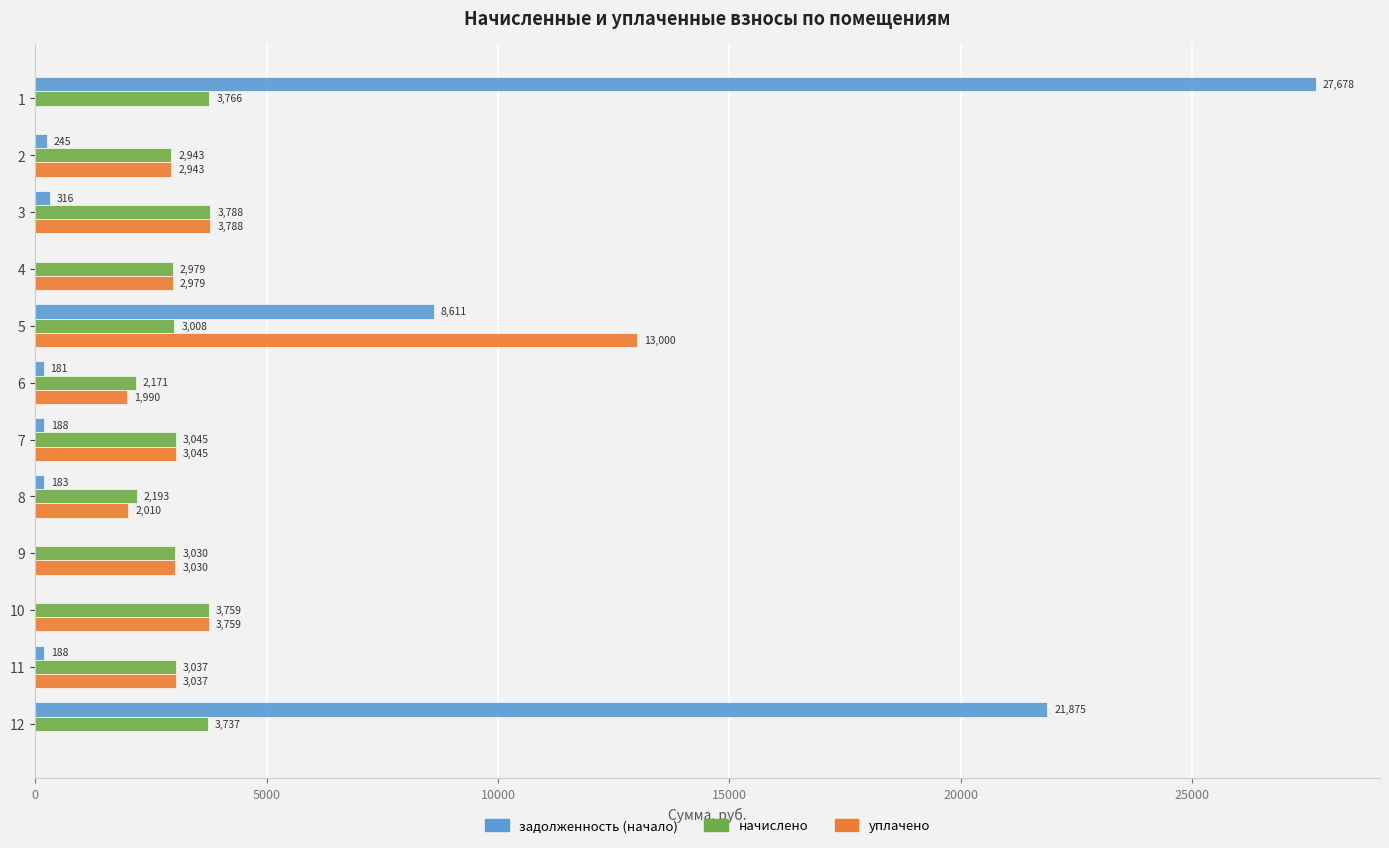

Which series has the largest total across all categories?

задолженность (начало)